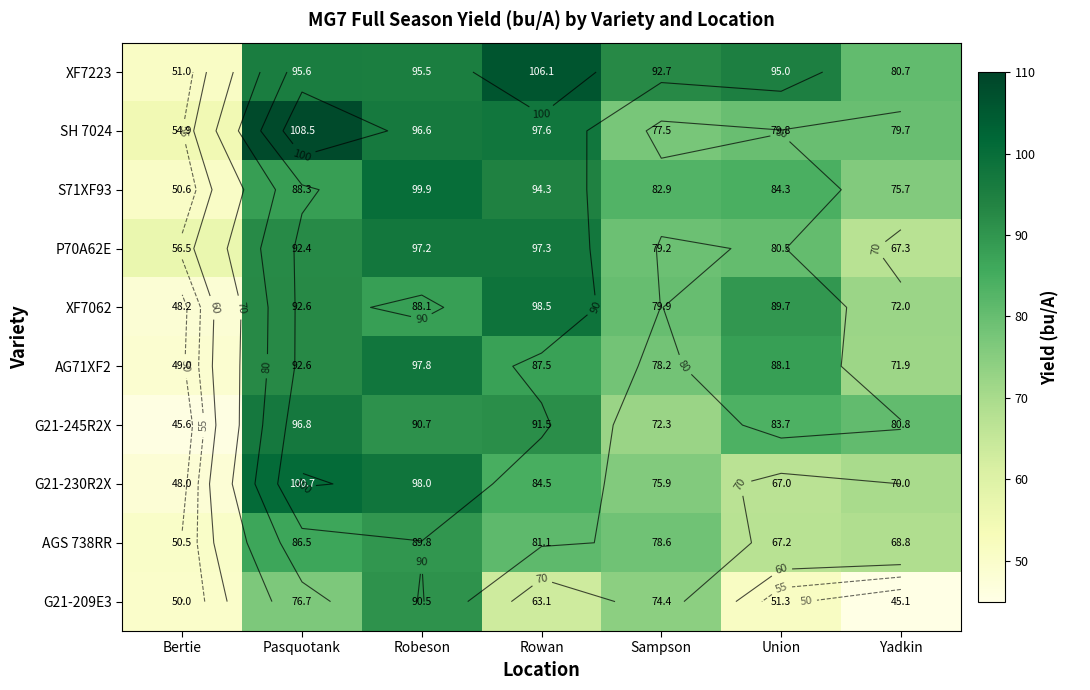

What is the difference between the maximum and minimum values in the AG71XF2 series?

48.8